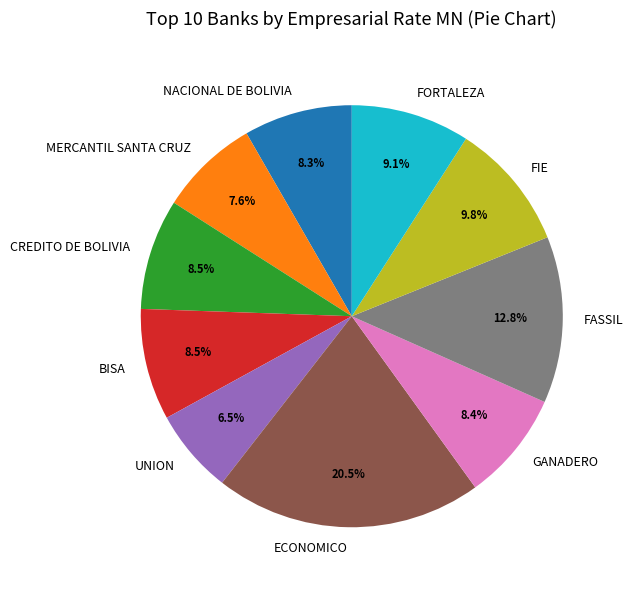

Combined, do FASSIL and MERCANTIL SANTA CRUZ account for over 50%?

No